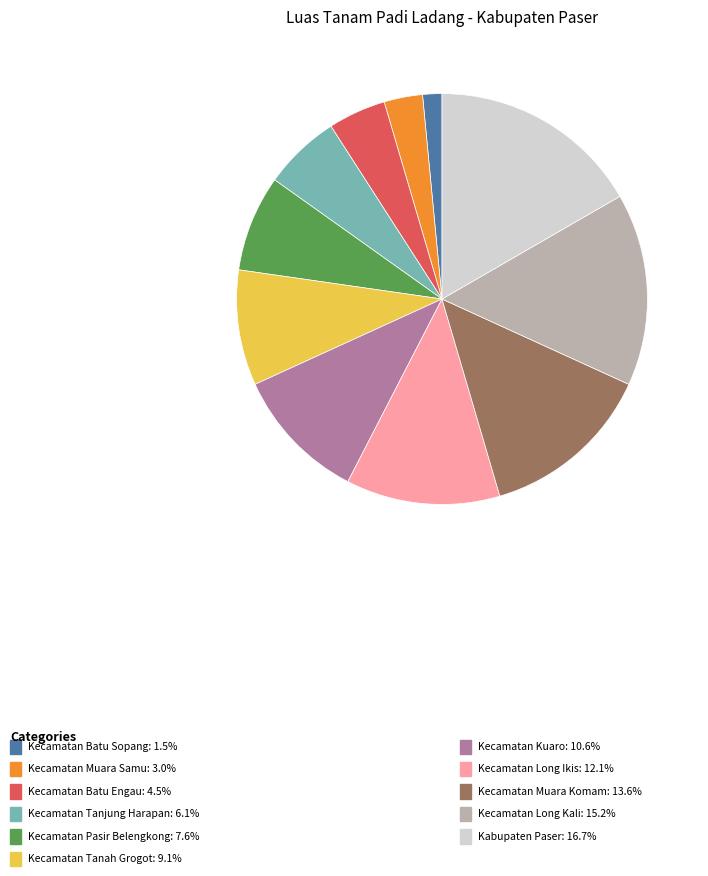

Does any single category account for the majority?

No